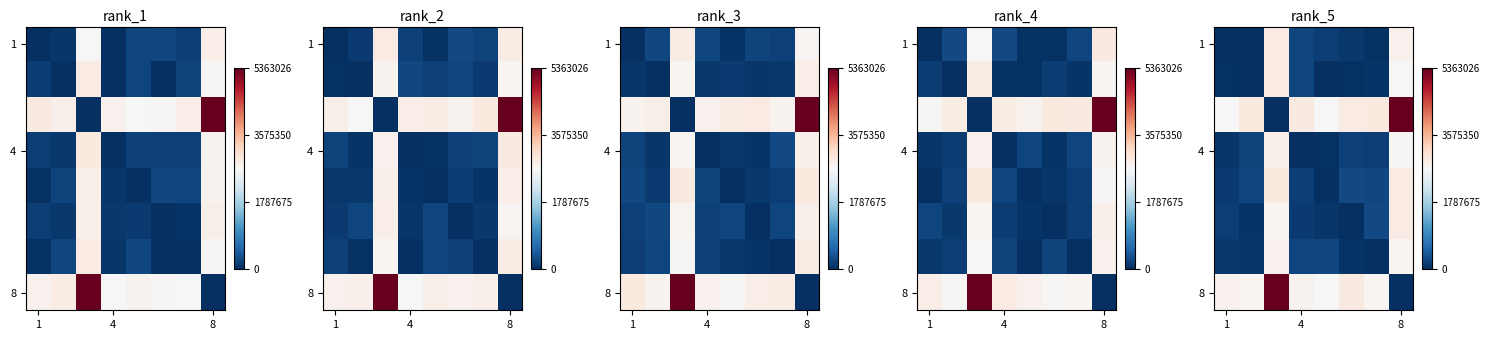

At how many categories does at least one series exceed 3850561?

2